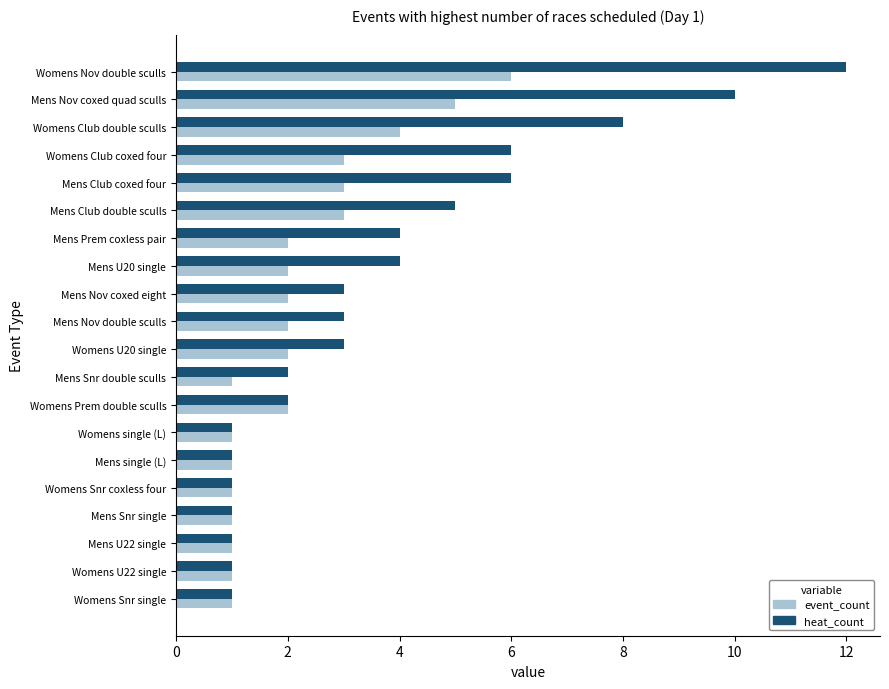

True or false: event_count has a value of 3 at Mens Prem coxless pair.

False